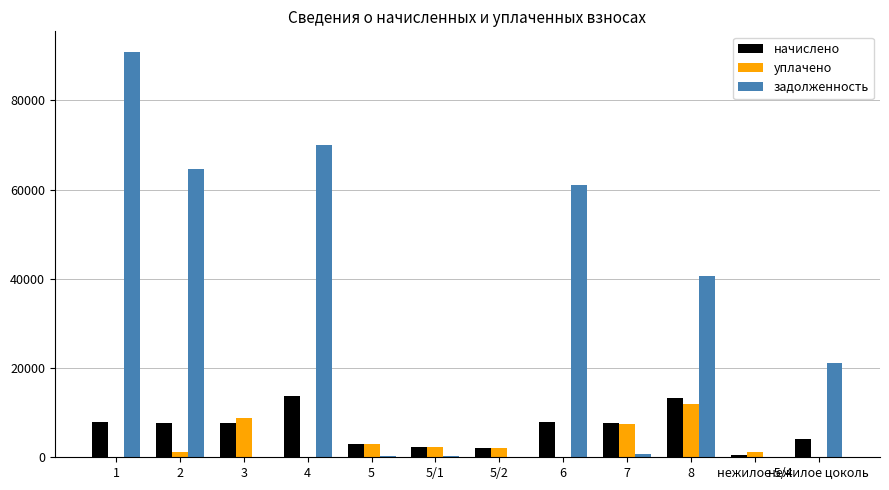

What is the total value across all series at 3?

16404.7